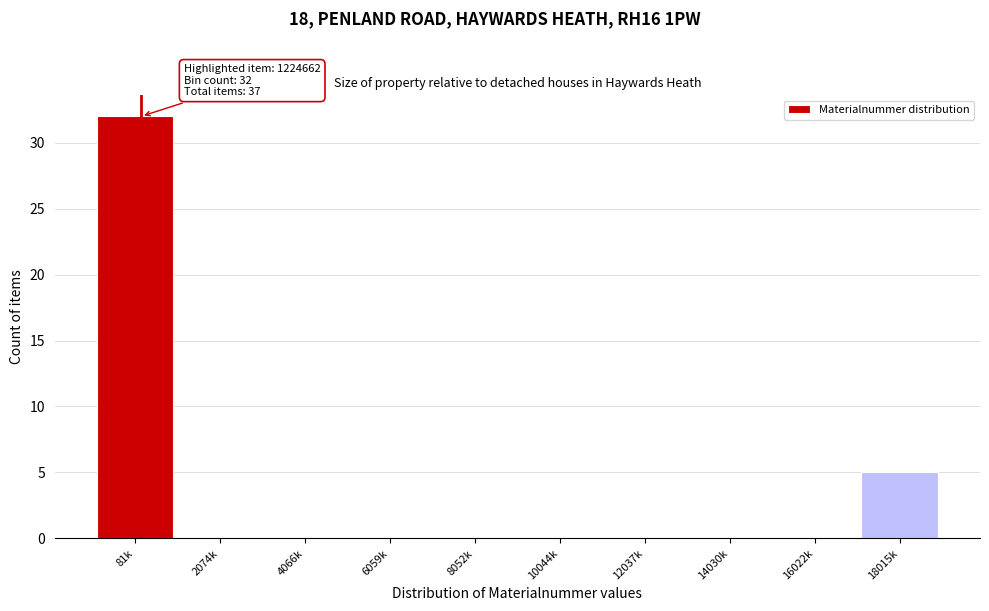

Reading right to left, list all the values displayed in this chart.

18015k=5	16022k=0	14030k=0	12037k=0	10044k=0	8052k=0	6059k=0	4066k=0	2074k=0	81k=32